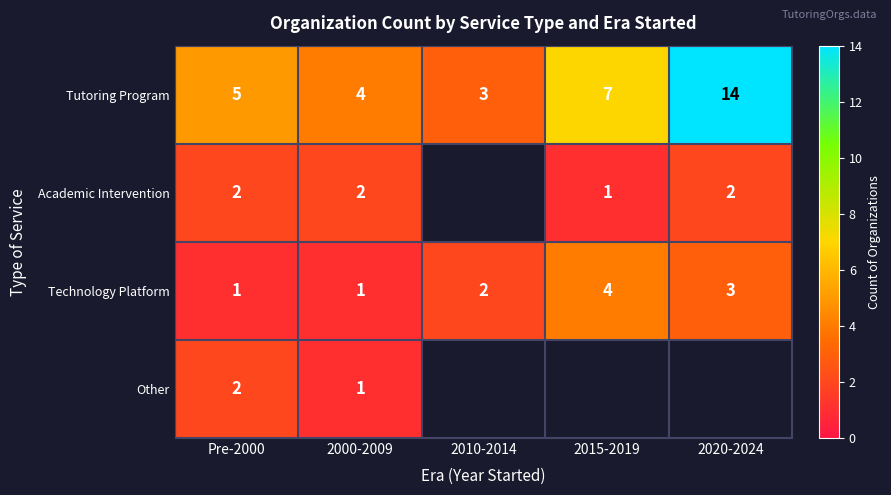

What is the difference between the second highest and minimum values in the Tutoring Program series?

4